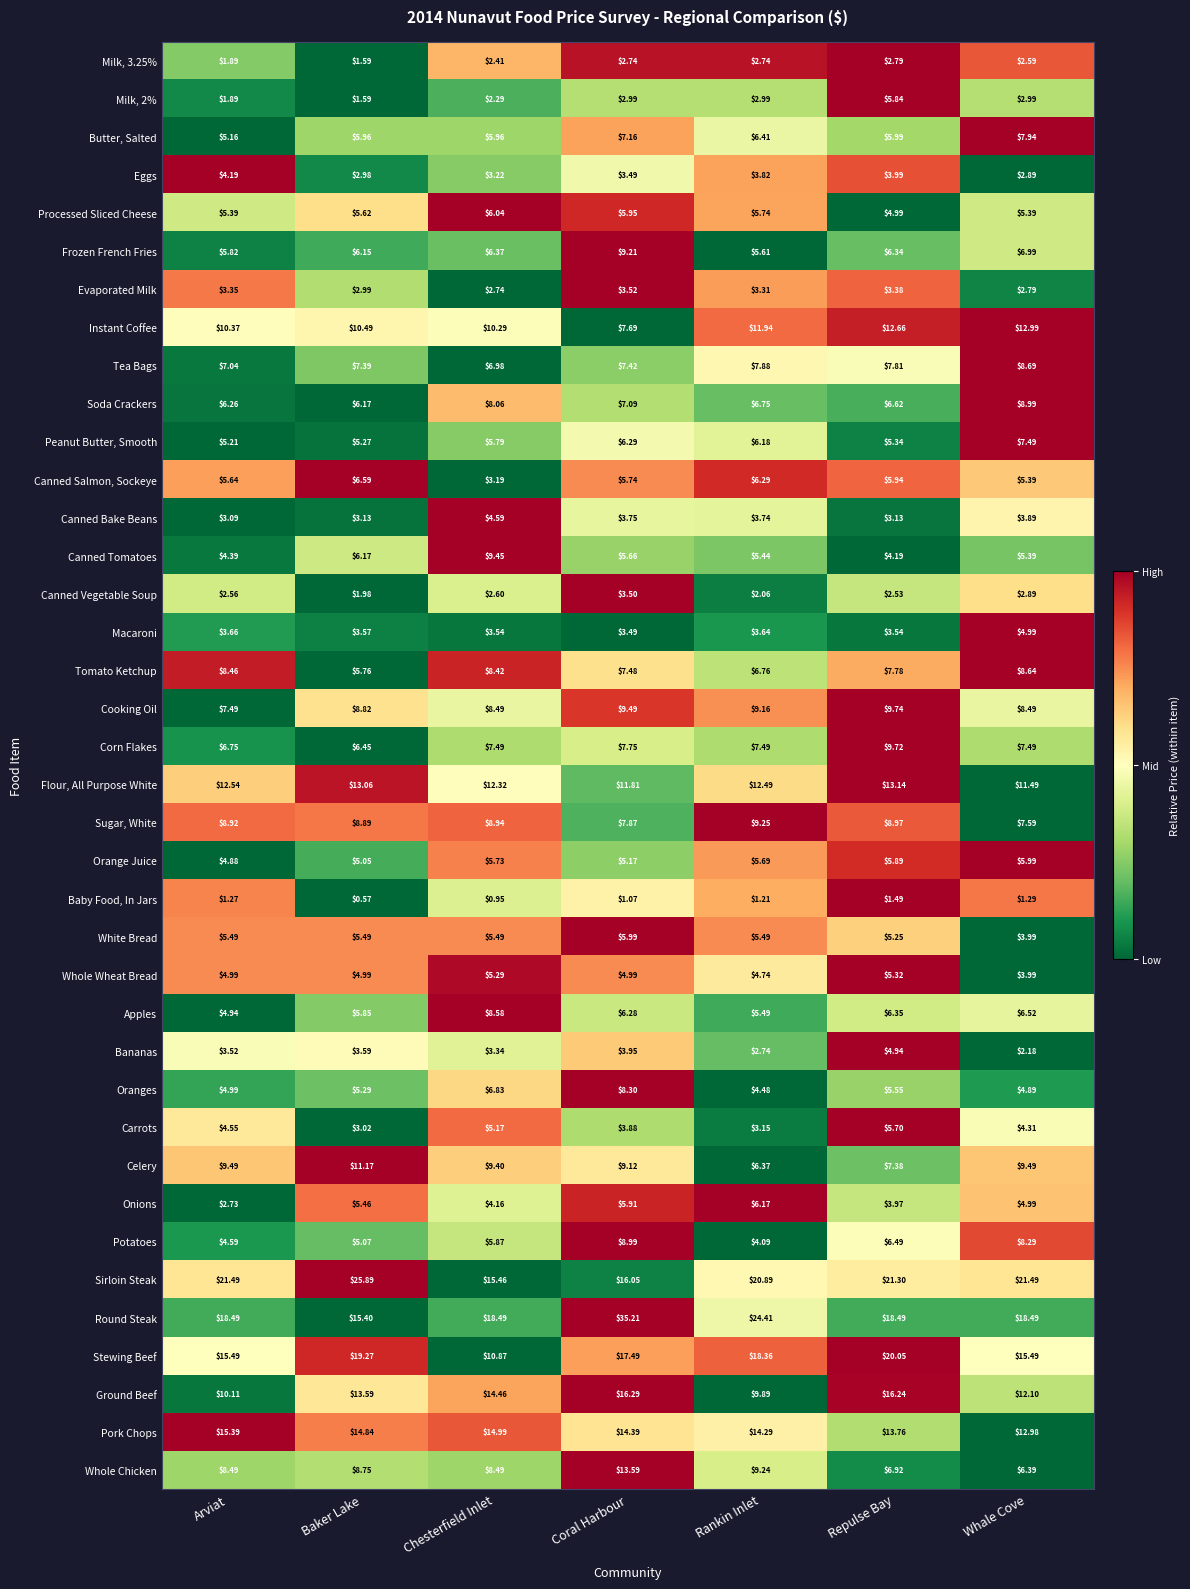

At which category is the sum across all series the highest?

Coral Harbour